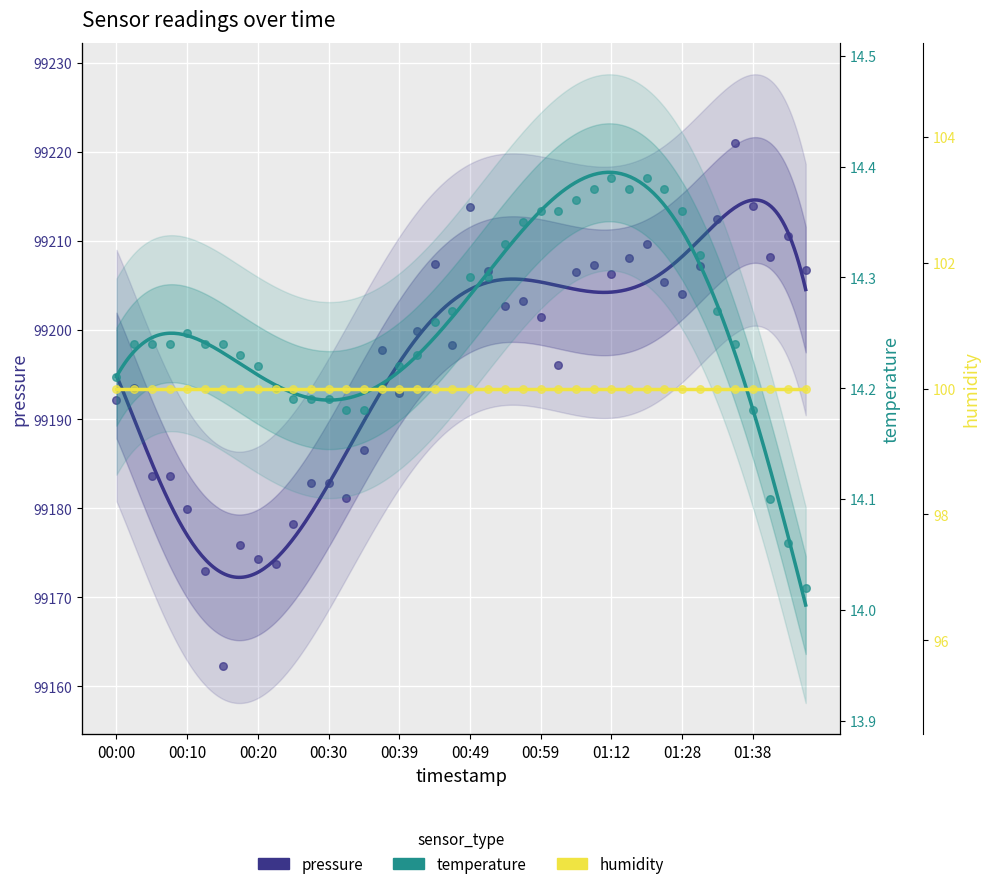

At how many categories does at least one series exceed 938?

40